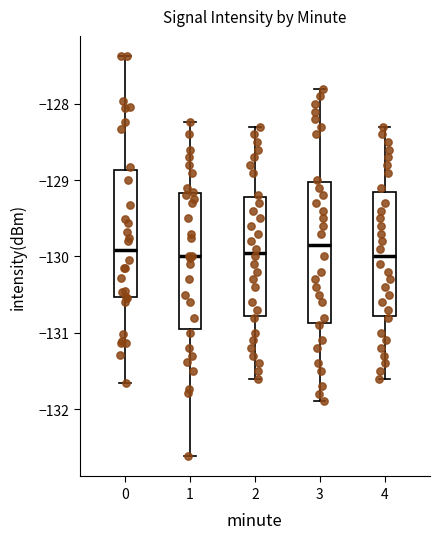

Reading left to right, transcribe this box plot: for each box, give where its median line is, the range the box spans, and where its two whiskers end, as read against the y-axis. The values are not printed on the chart, so give them approximately, as read against the axis.

0: median -129.9, box -130.5 to -128.9, whiskers -131.7 to -127.4
1: median -130.0, box -130.9 to -129.2, whiskers -132.6 to -128.2
2: median -129.9, box -130.8 to -129.2, whiskers -131.6 to -128.3
3: median -129.8, box -130.9 to -129.0, whiskers -131.9 to -127.8
4: median -130.0, box -130.8 to -129.1, whiskers -131.6 to -128.3